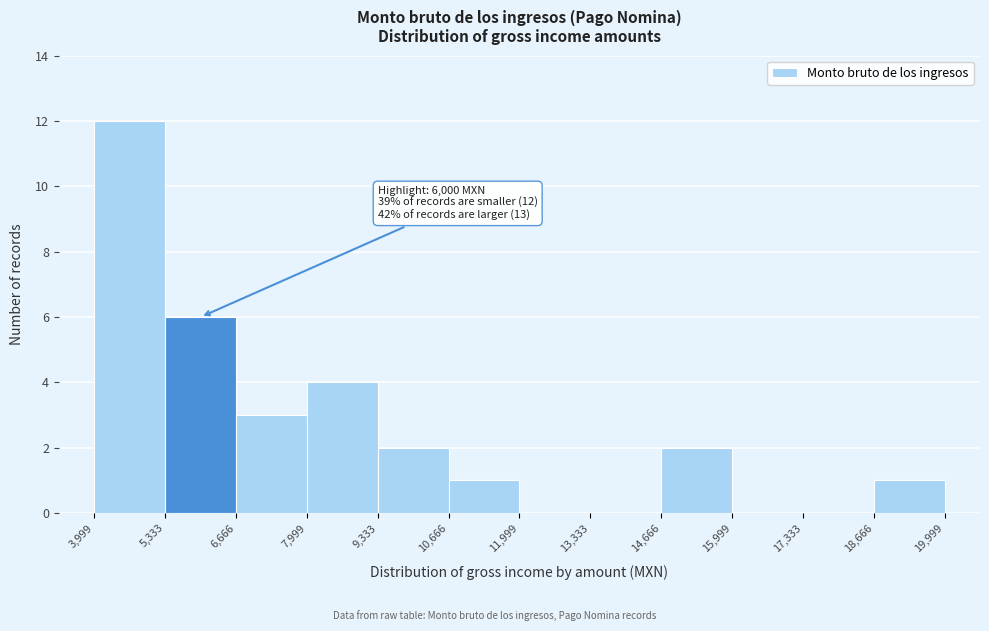

Which range on the x-axis has the tallest bar?

3,999 to 5,333